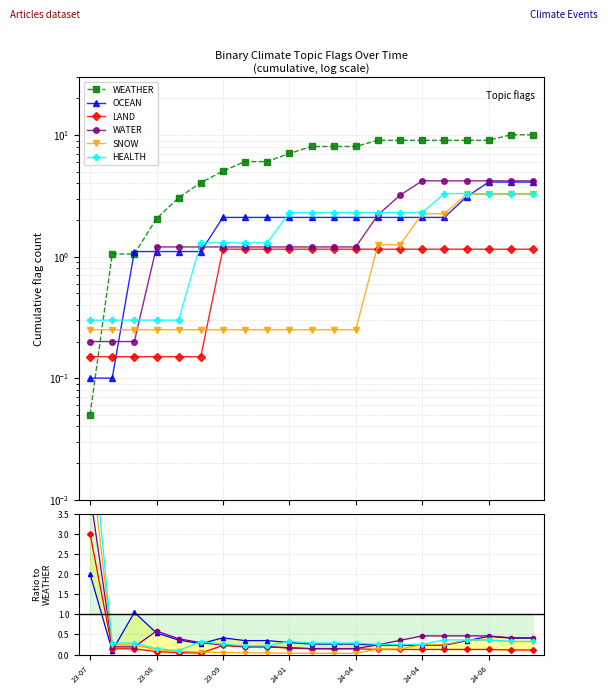

How many data points in WEATHER are less than 8?

10